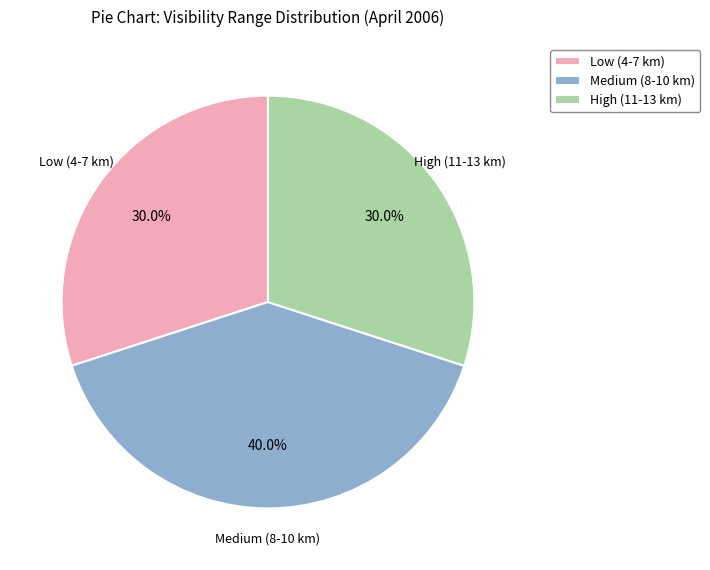

What is the ratio of the value at Medium (8-10 km) to the value at High (11-13 km)?

1.3